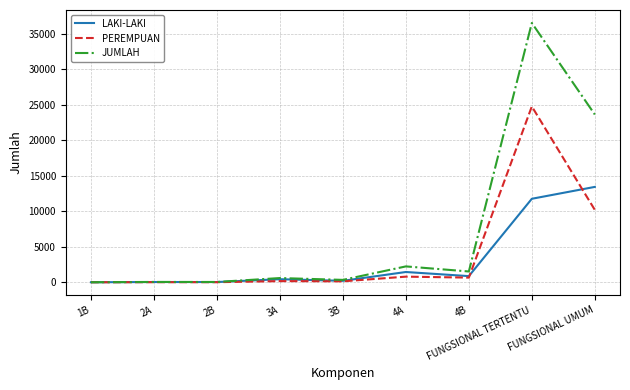

What position from the left is 2A?

2